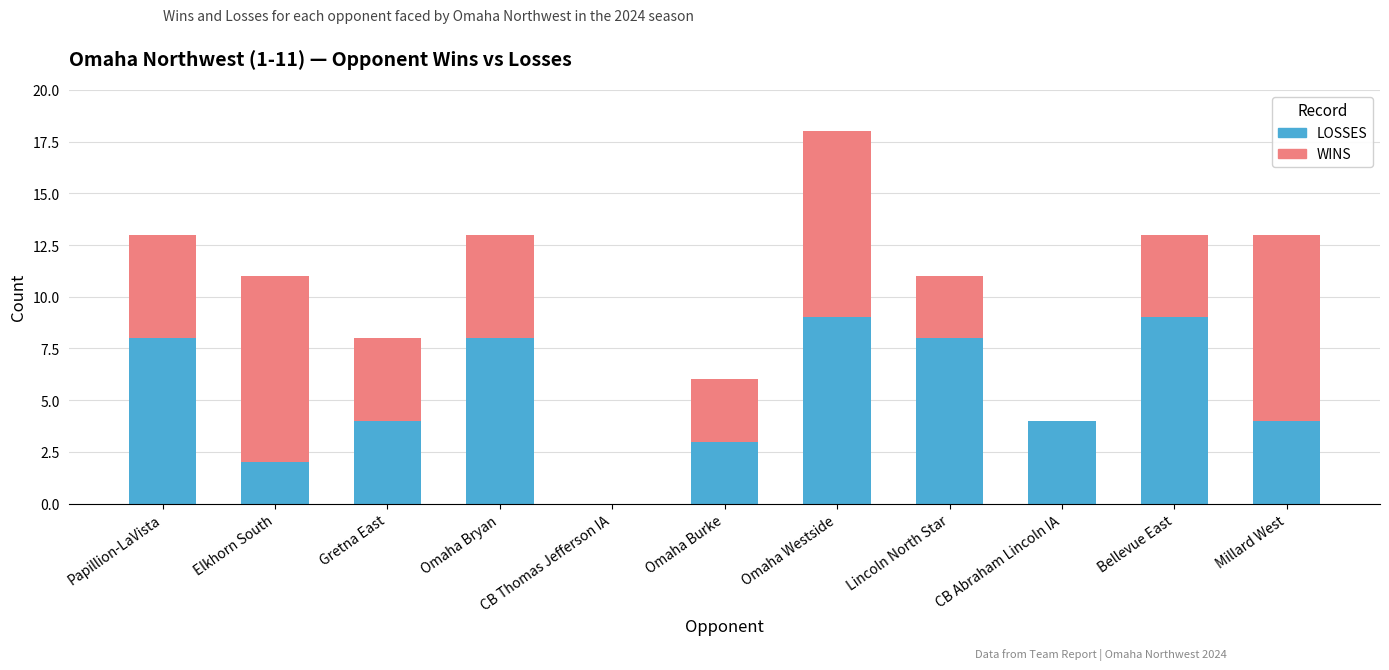

True or false: LOSSES has a value of 4 at Millard West.

True